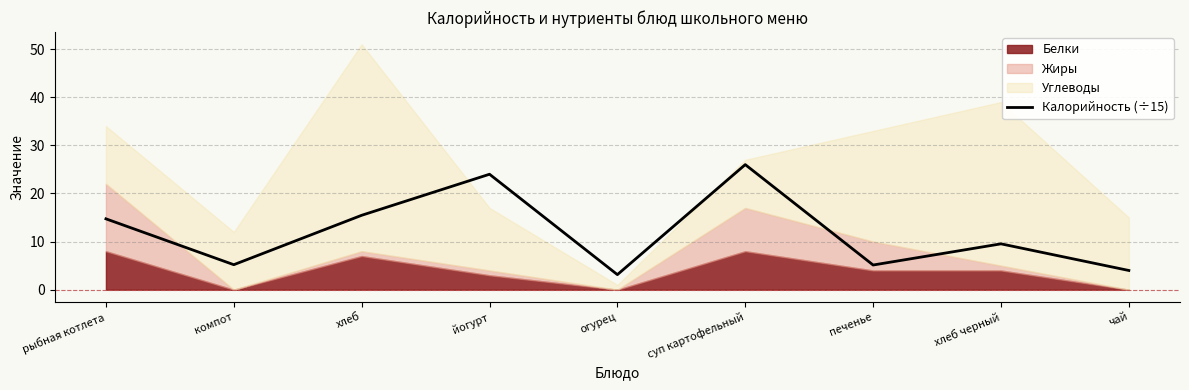

The Калорийность (÷15) series shows 5.2 at компот. True or false?

True